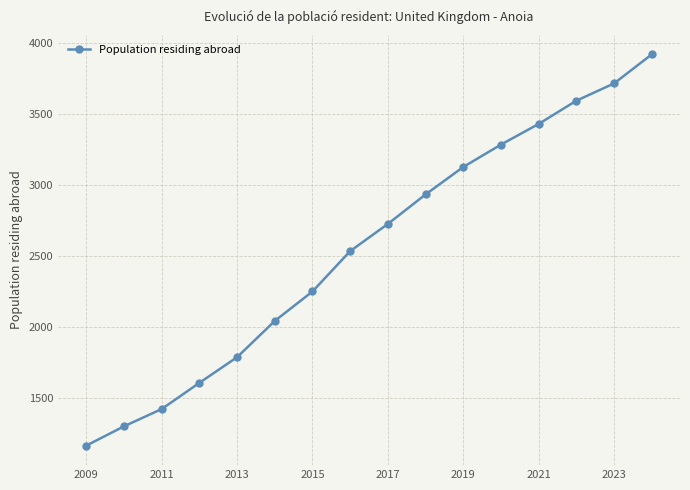

What is the difference between the second highest and second lowest values?

2421